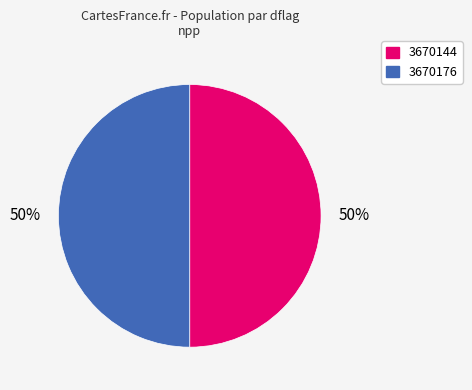

What is the ratio of the value at 3670176 to the value at 3670144?

1.0